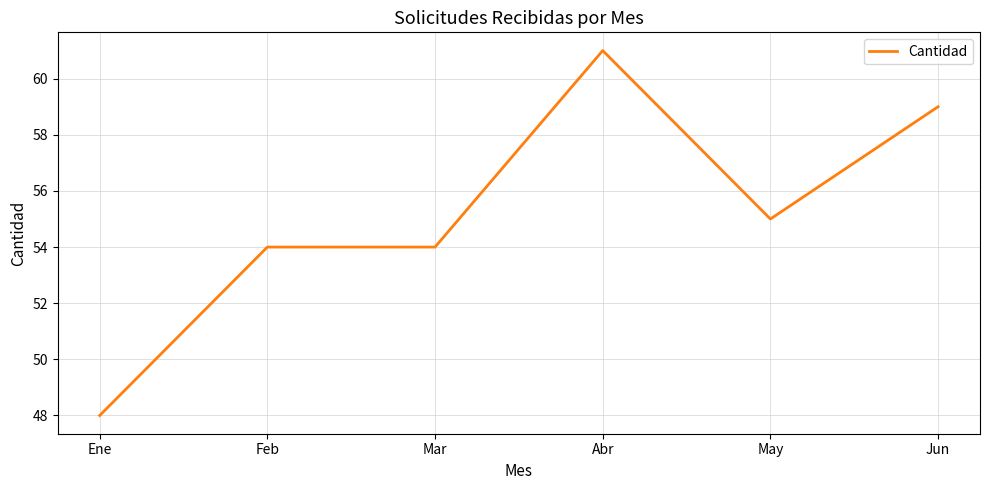

Which has a higher value, Abr or Ene?

Abr